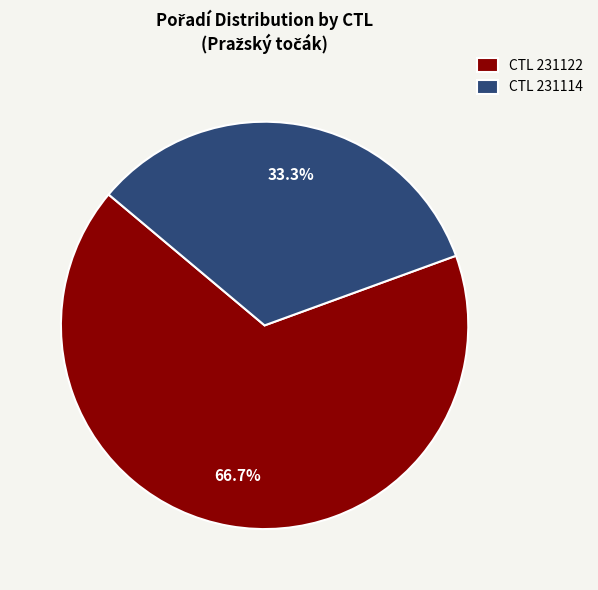

Which category has the biggest portion of the pie?

CTL 231122